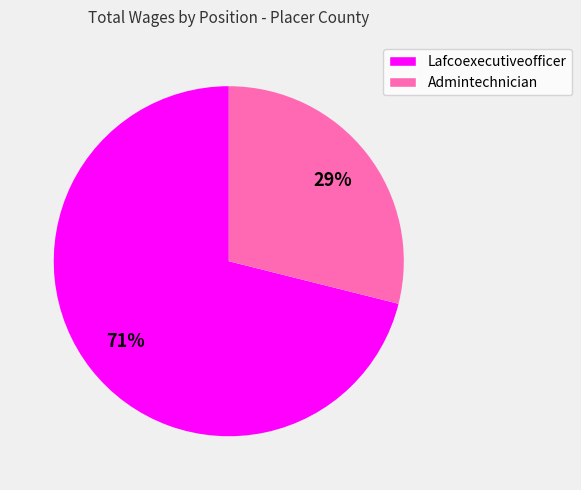

To the nearest percent, what is the average slice percentage?

50%